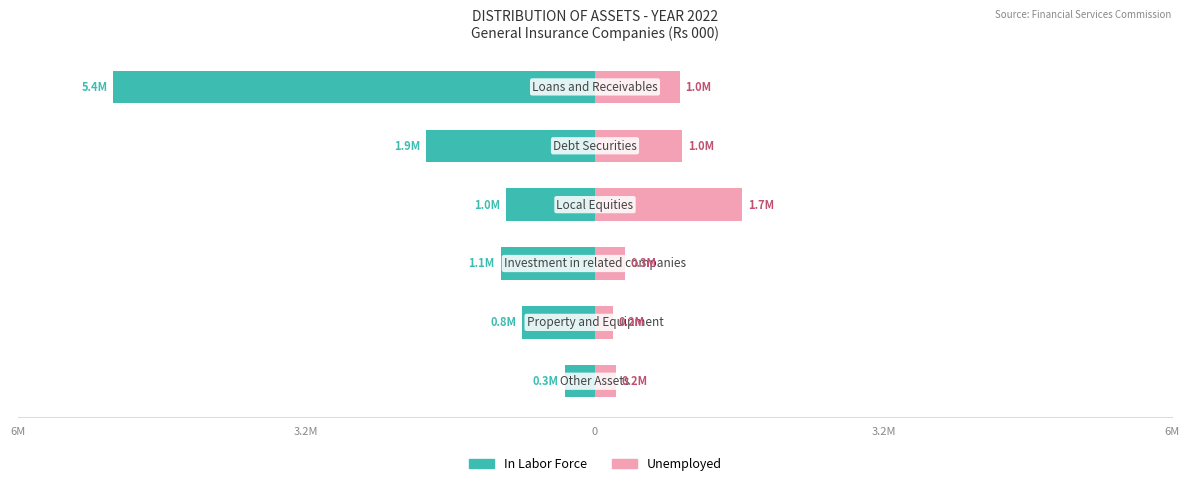

Between 0 and 6M, which series saw the biggest shift?

In Labor Force